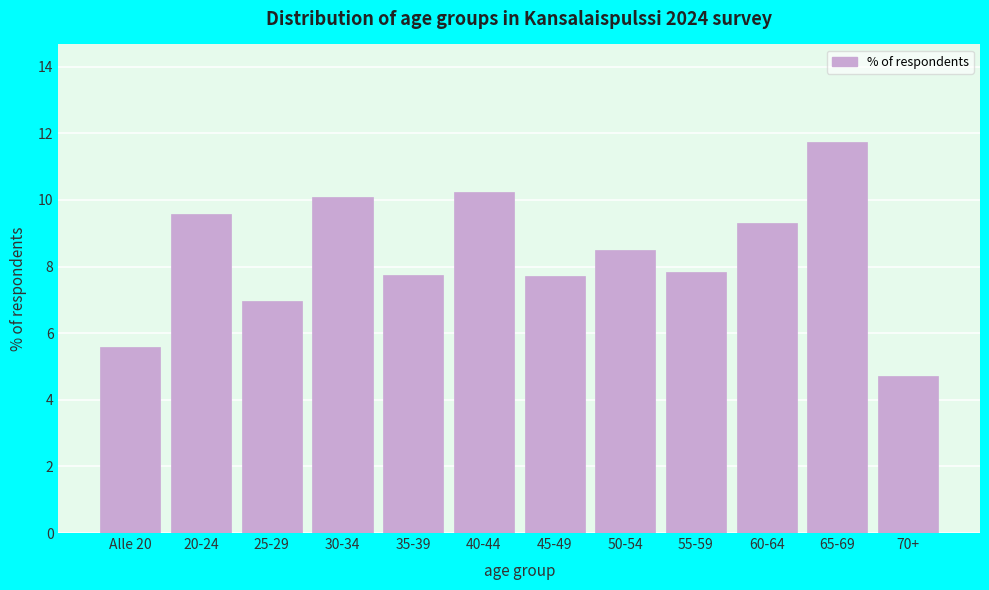

The chart shows a value of 10.1 at 25-29. True or false?

False